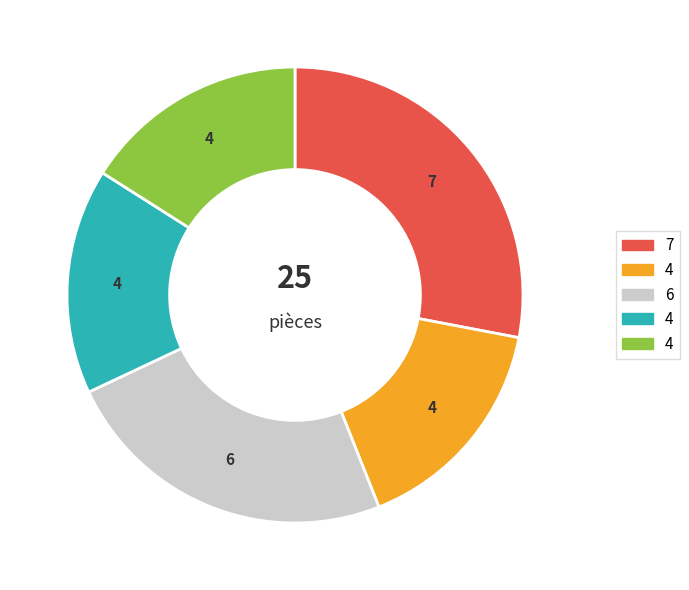

Is there any slice that represents more than half of the pie?

No